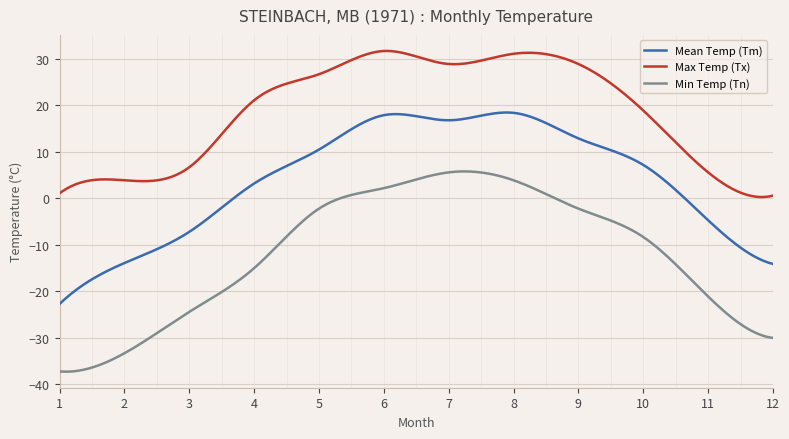

List the series in order of their overall mean, highest first.

Max Temp (Tx), Mean Temp (Tm), Min Temp (Tn)